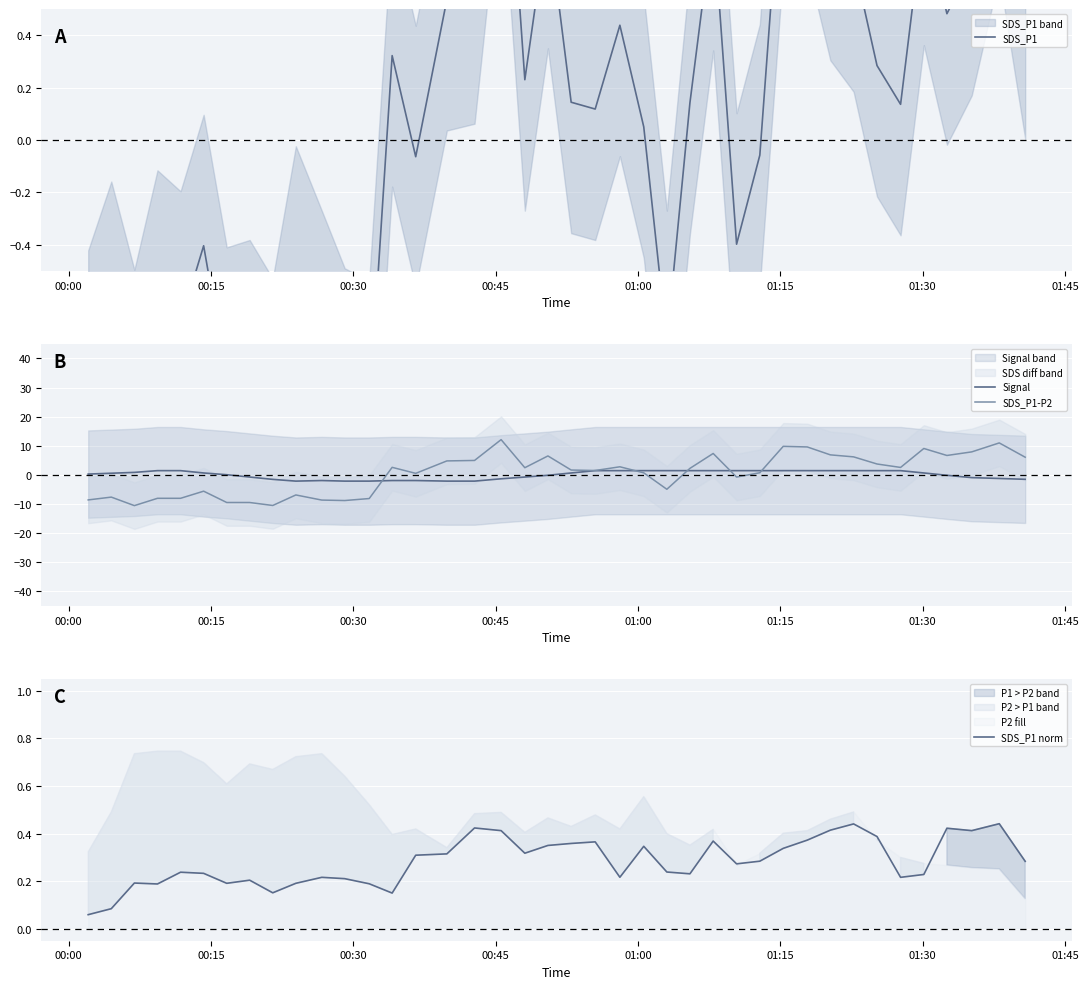

What is the highest value of the SDS_P1-P2 series?

12.1